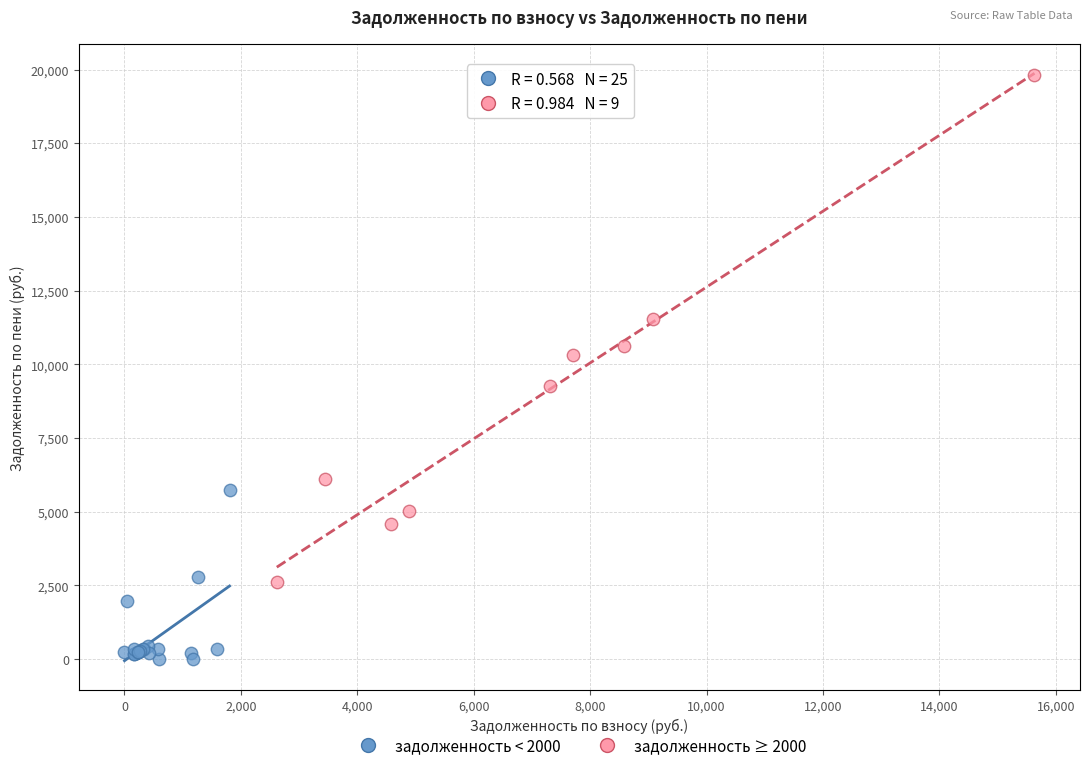

Which series has the largest Y range (max minus min)?

задолженность ≥ 2000